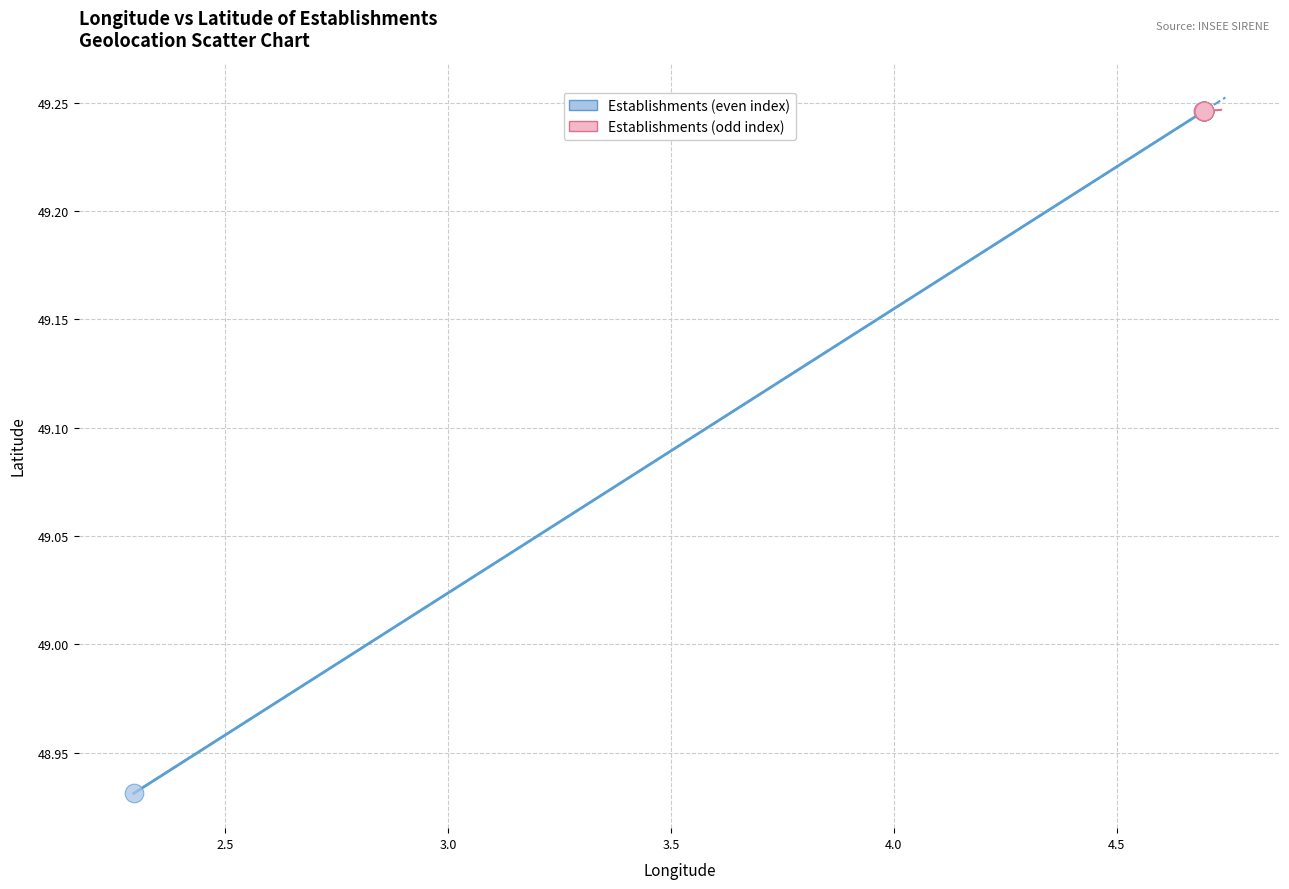

Which series contains the lowest Y value?

Establishments (even index)